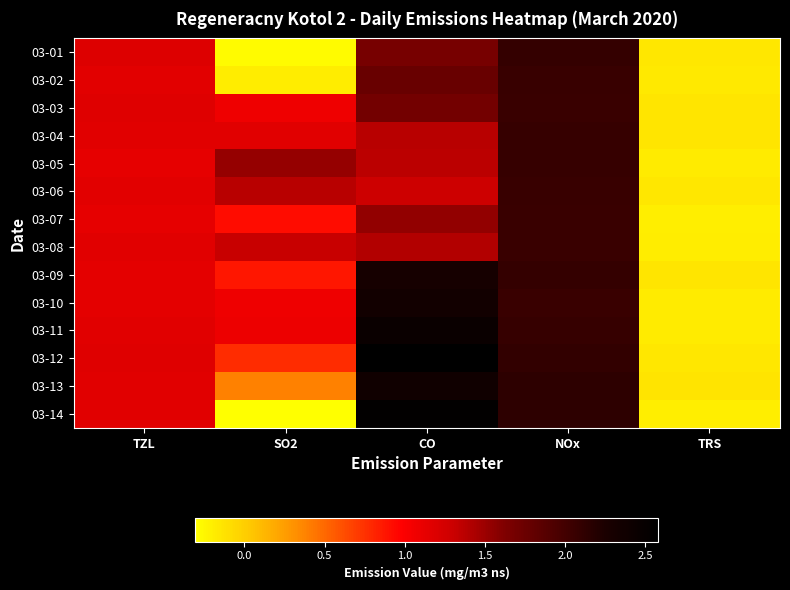

What is the total value across all series at CO?

26.7